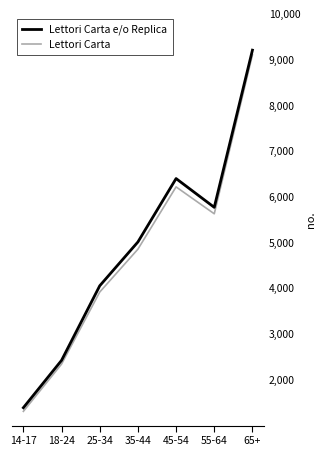

Which series has the widest spread of values?

Lettori Carta e/o Replica